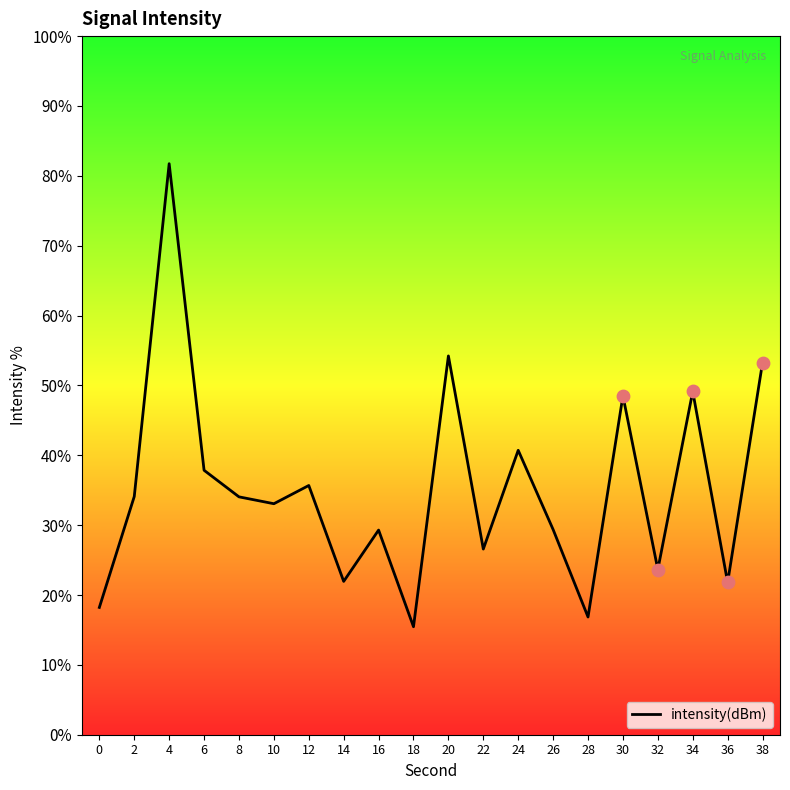

Between 32 and 4, which is larger?

4